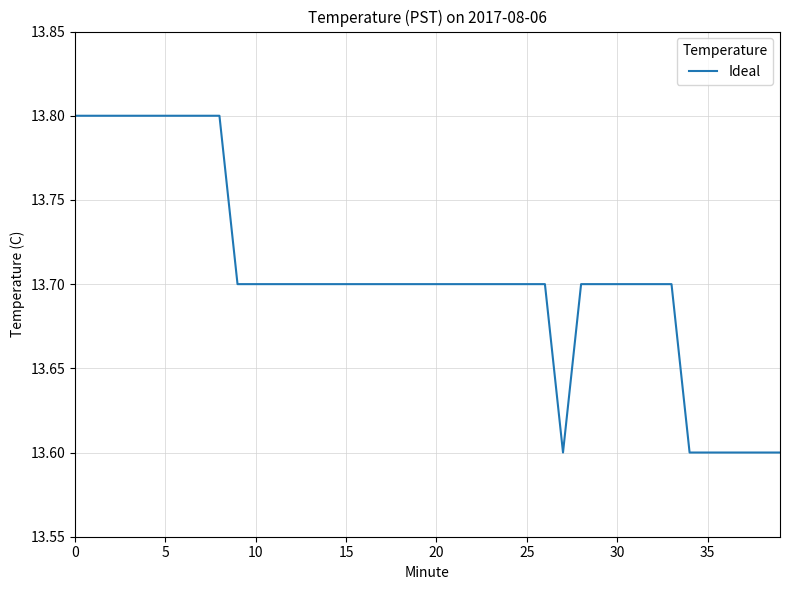

What is the minimum value shown in the chart?

13.6